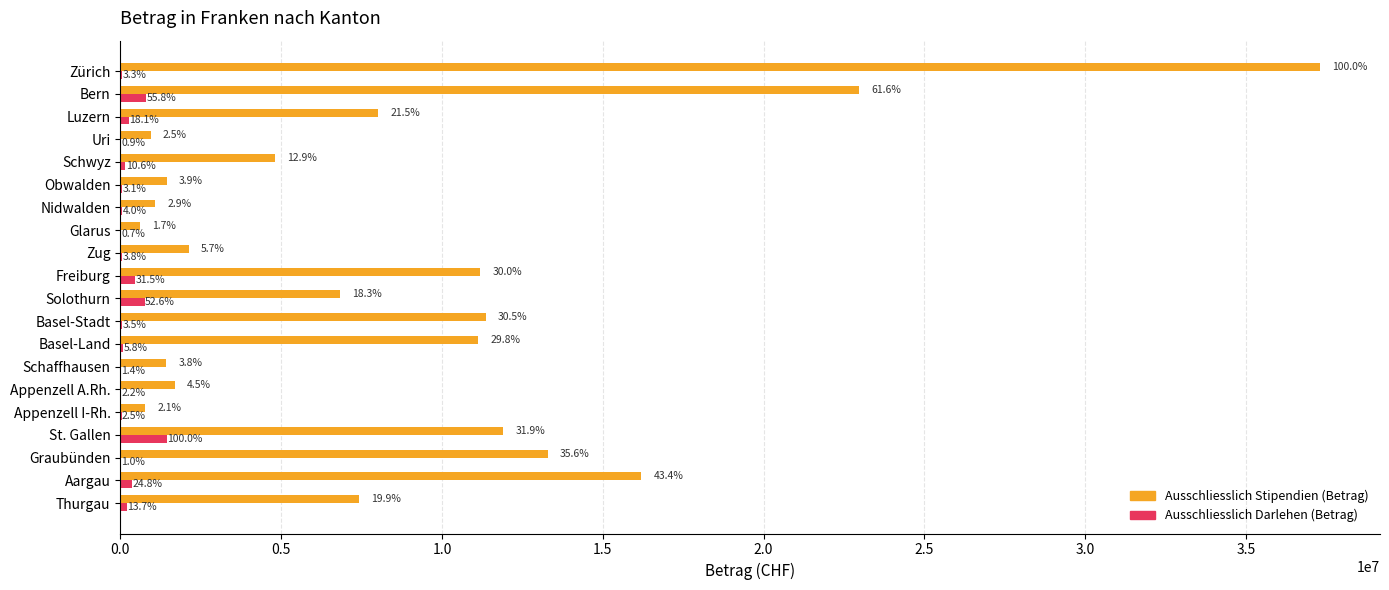

What are all the series names shown in the legend?

Ausschliesslich Stipendien (Betrag), Ausschliesslich Darlehen (Betrag)